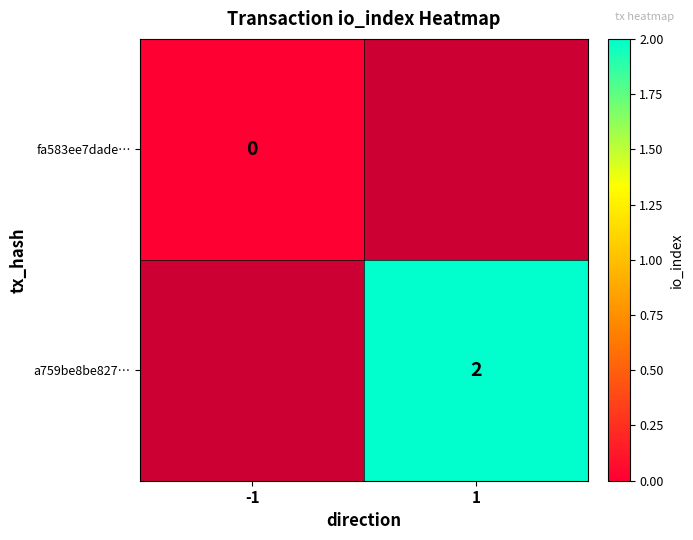

Is it true that a759be8be827… equals 2 at 1?

True